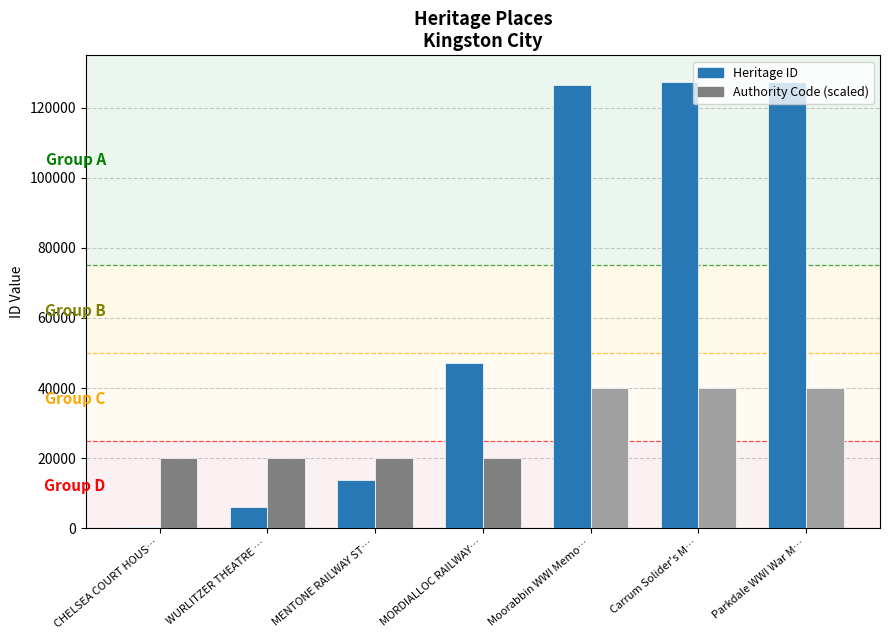

What is the total value across all series at Carrum Solider's M…?

167251